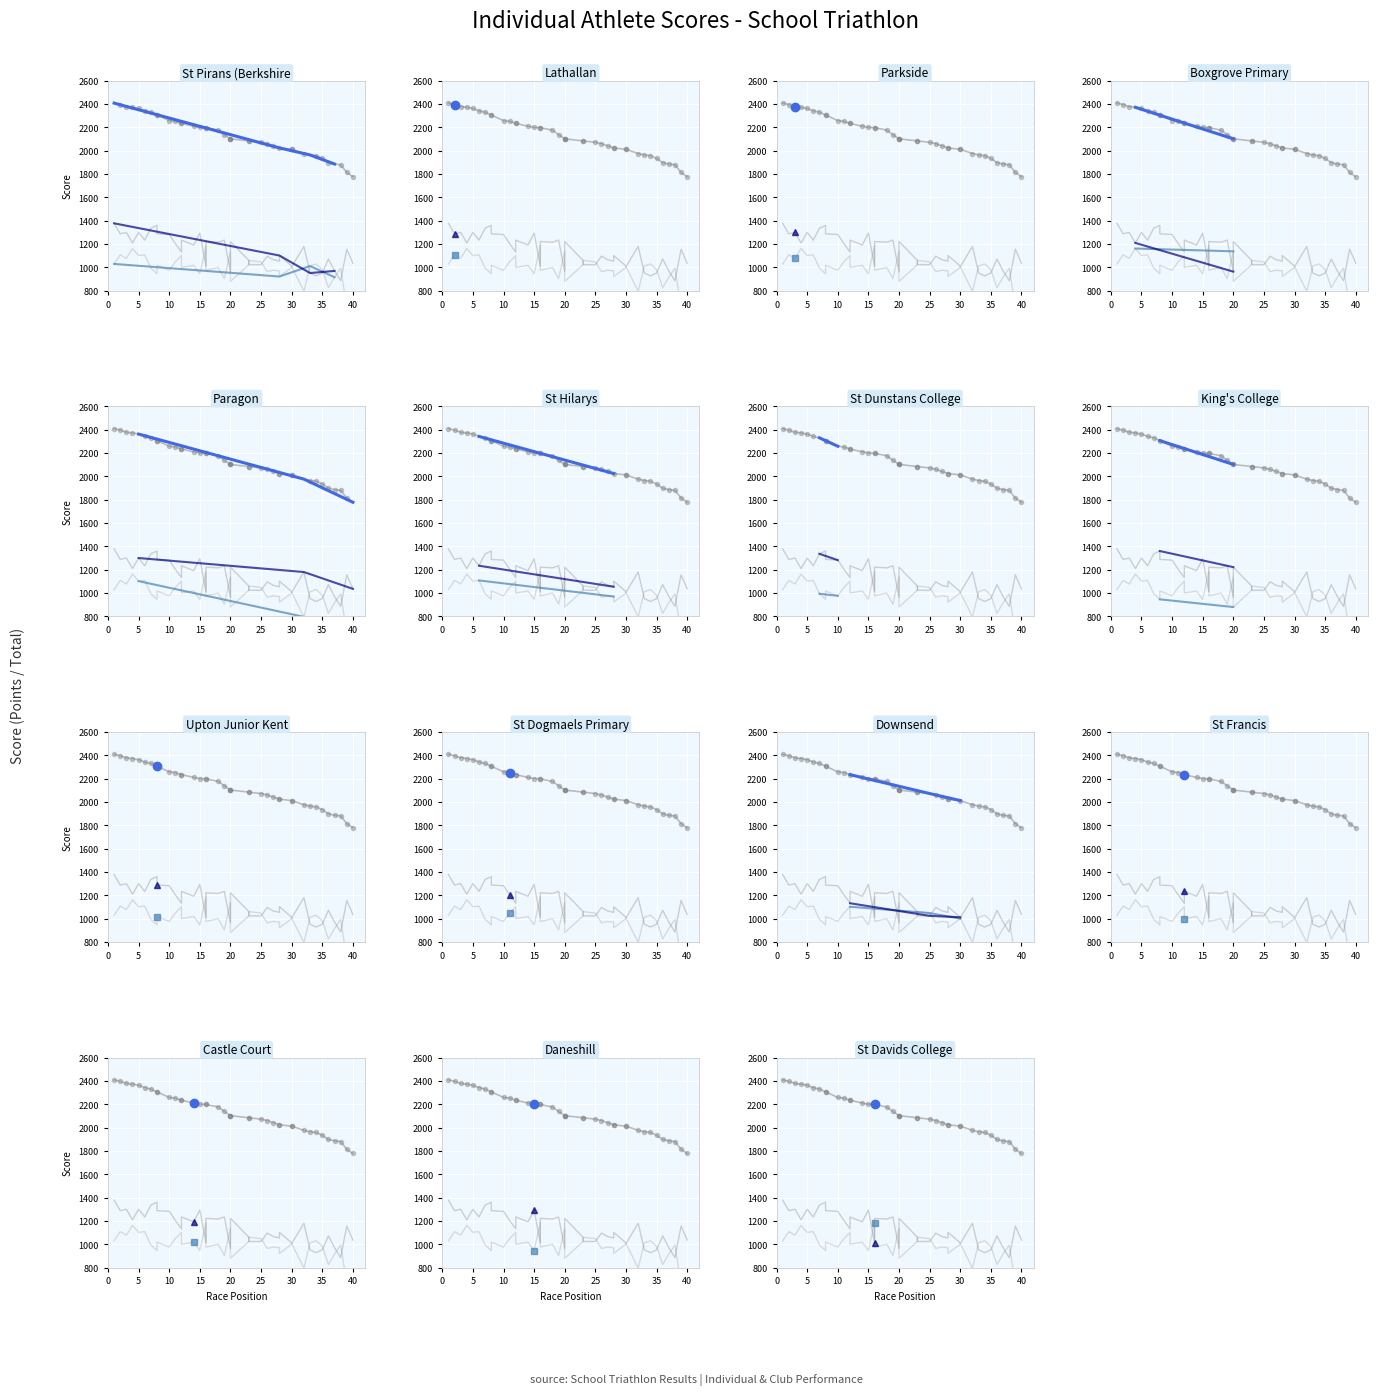

True or false: total has more than 1 interior local peaks.

False